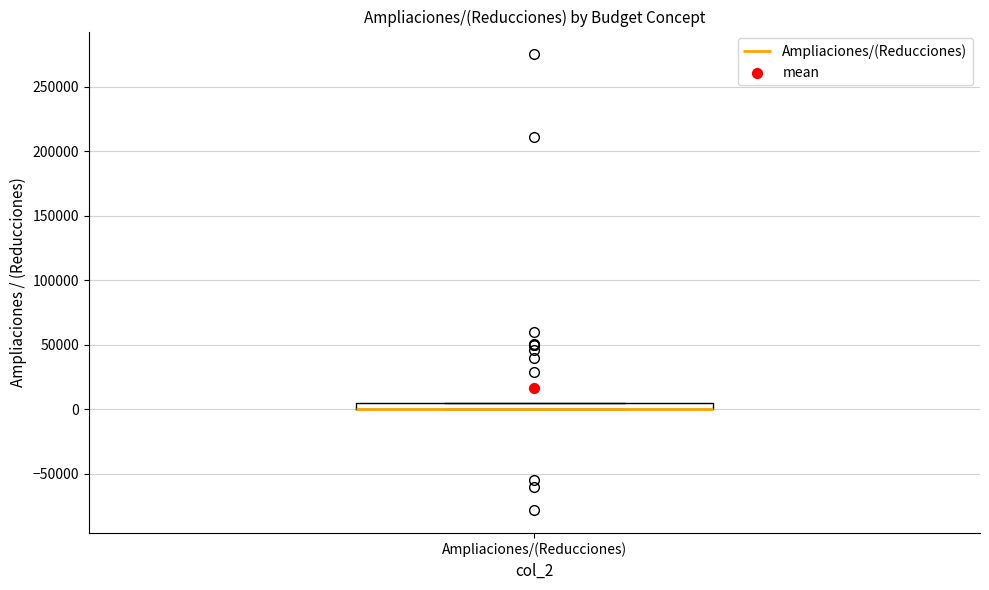

Where is the upper edge of the box for Ampliaciones/(Reducciones) on the y-axis? The values are not printed on the chart, so give them approximately, as read against the axis.

5000